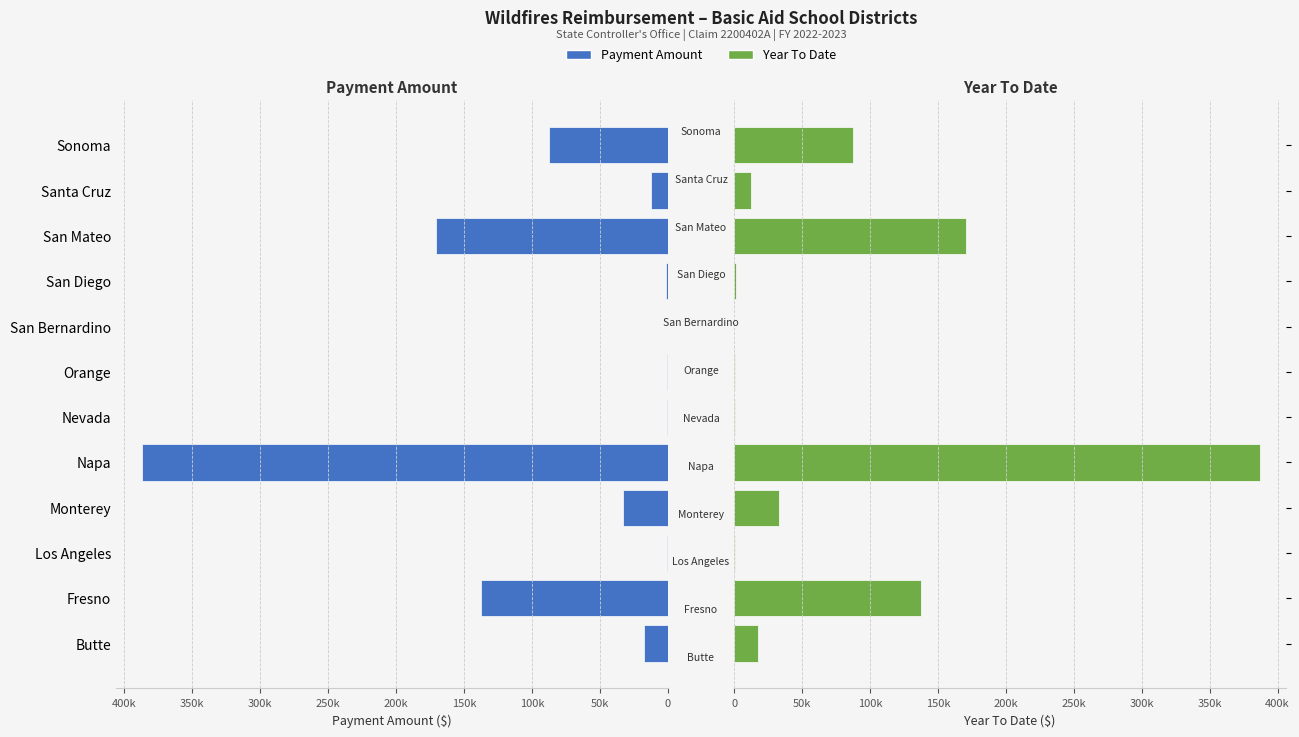

How many groups of bars are there?

12